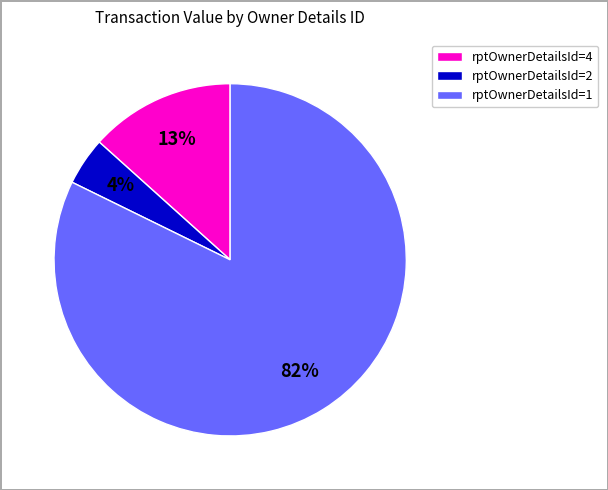

What is the ratio of the value at rptOwnerDetailsId=2 to the value at rptOwnerDetailsId=4?

0.3